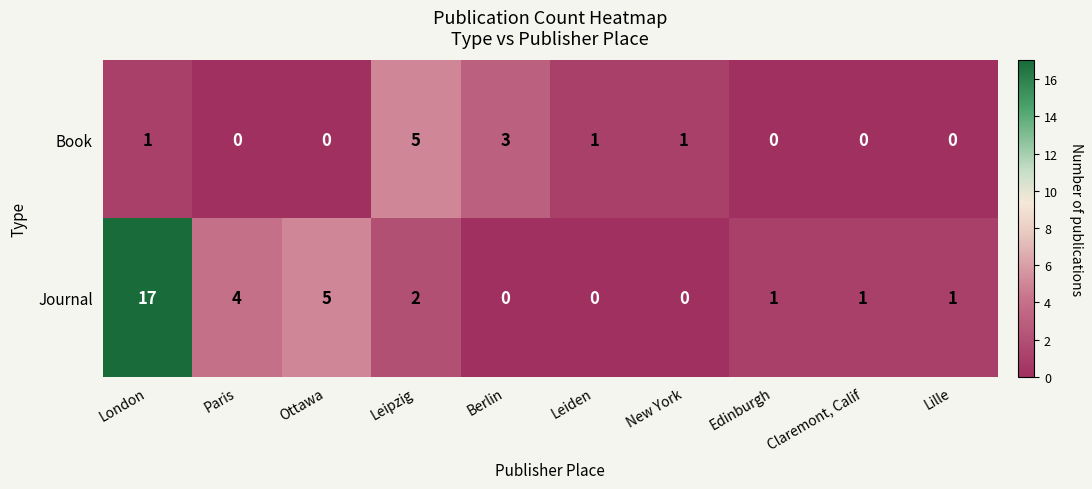

At how many categories does at least one series exceed 15?

1